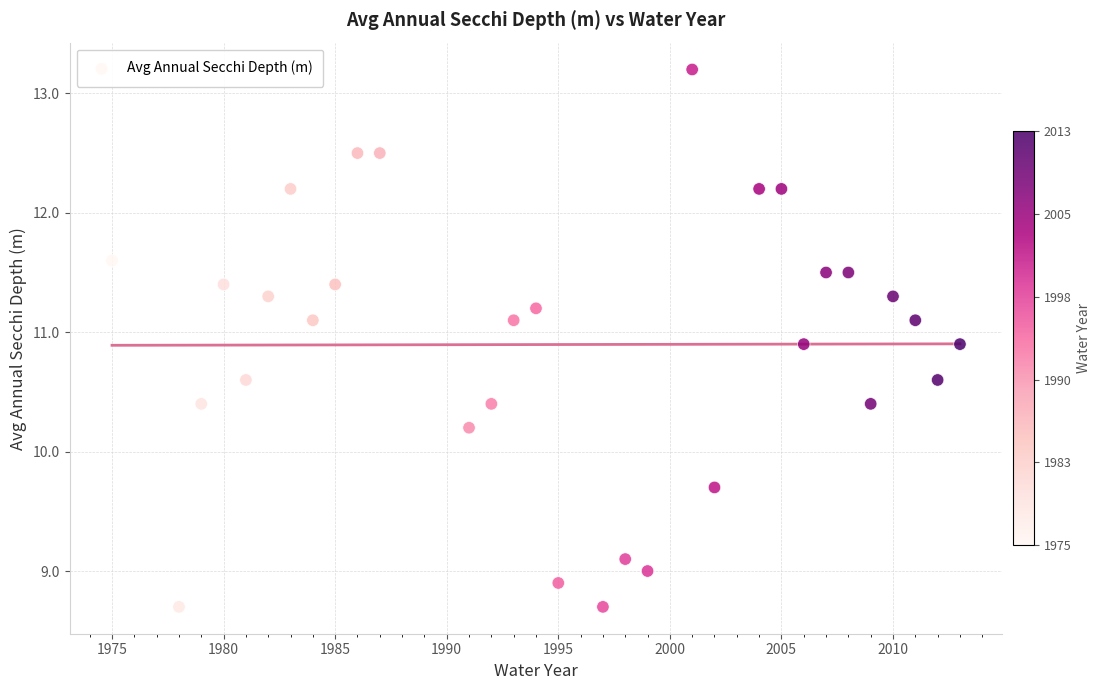

What is the range of X values (max minus min)?

38.0